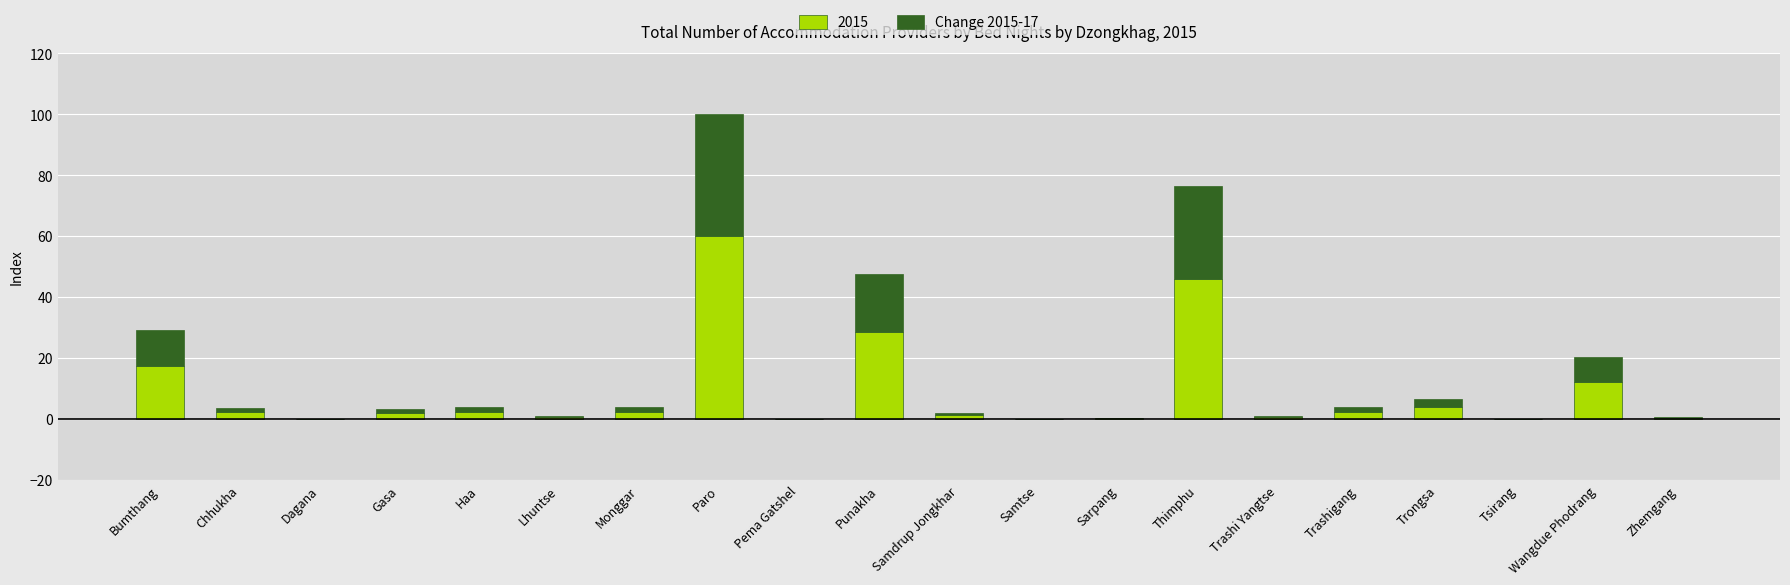

At which label does 2015 reach its peak?

Paro